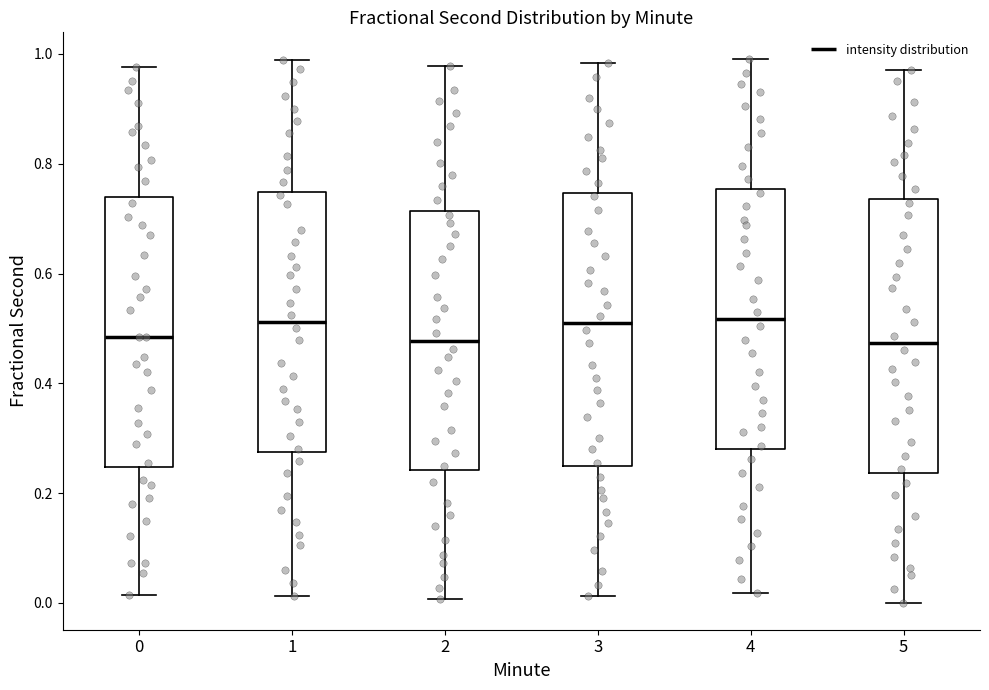

Where does the upper whisker of the box at x = 0 end on the y-axis? The values are not printed on the chart, so give them approximately, as read against the axis.

0.98